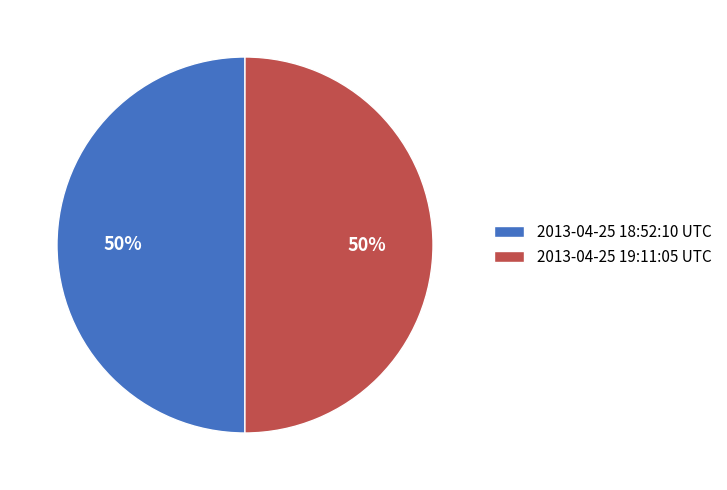

To the nearest percent, what is the combined percentage of 2013-04-25 18:52:10 UTC and 2013-04-25 19:11:05 UTC?

100%